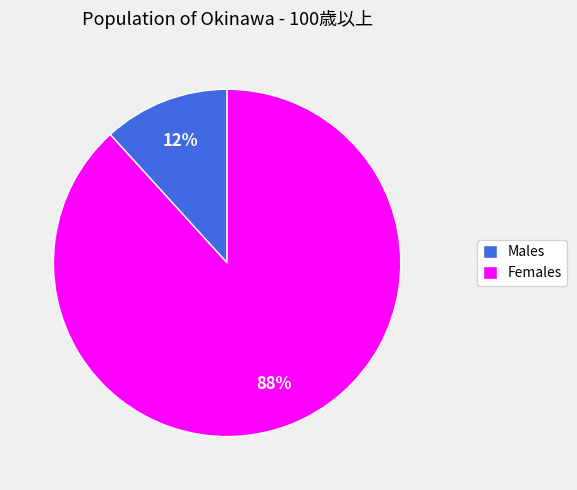

The Males slice represents 19% of the pie. True or false?

False